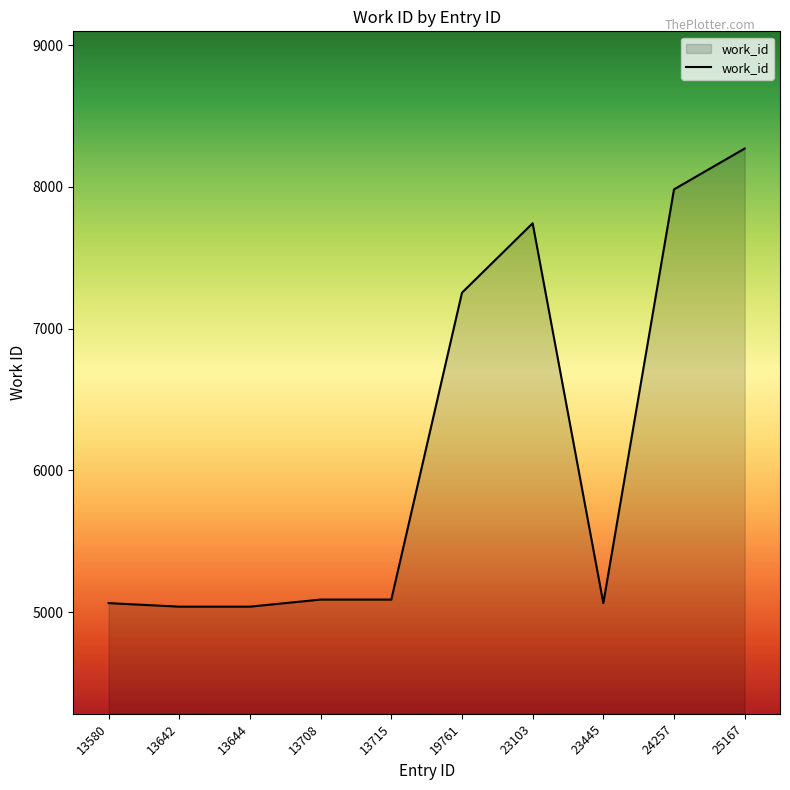

What is the smallest value displayed?

5038